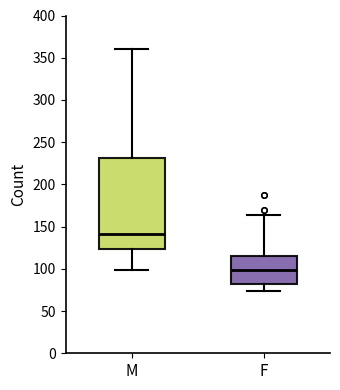

Reading left to right, read every box against the y-axis: the position of its median line, the range the box covers, and the ends of its whiskers. The values are not printed on the chart, so give them approximately, as read against the axis.

M: median 140, box 125 to 230, whiskers 100 to 360
F: median 100, box 80 to 115, whiskers 75 to 165